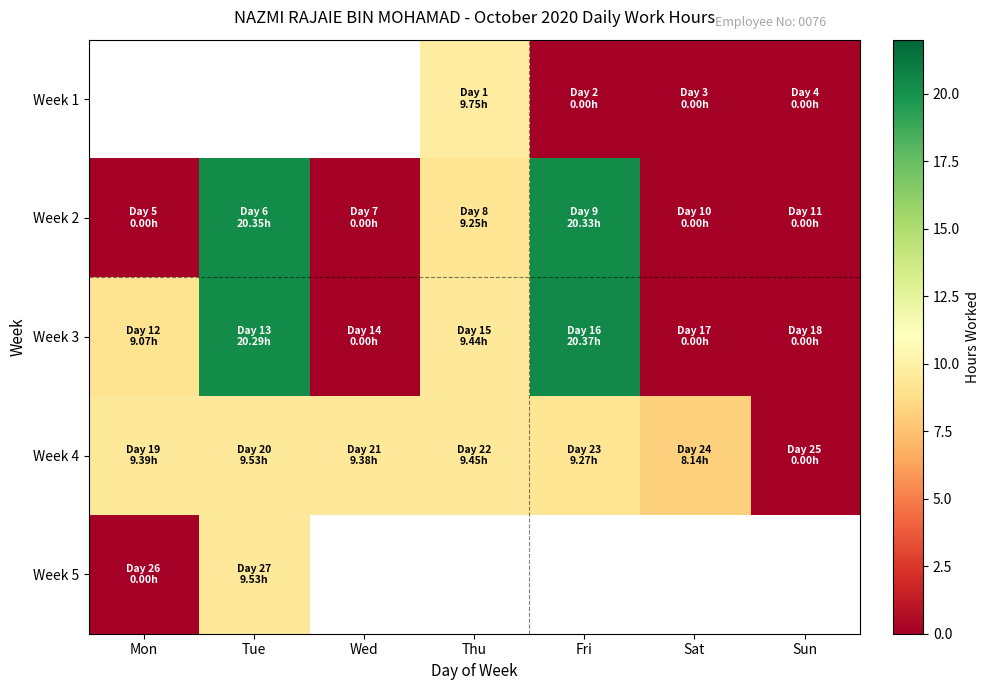

What is the sum of all Week 3 values?

59.2